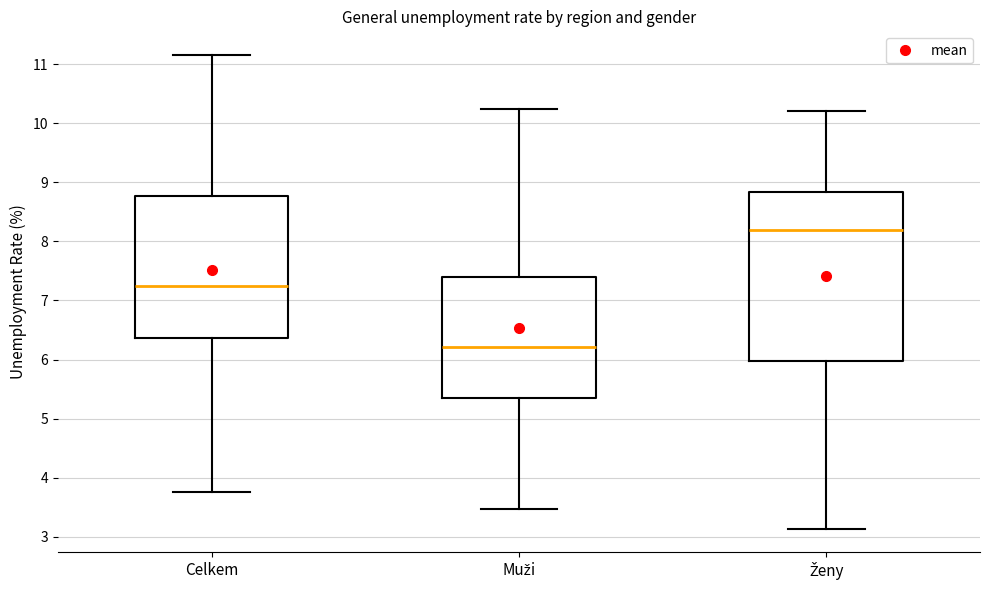

Which box is the tallest, from its lower edge to its upper edge?

Ženy